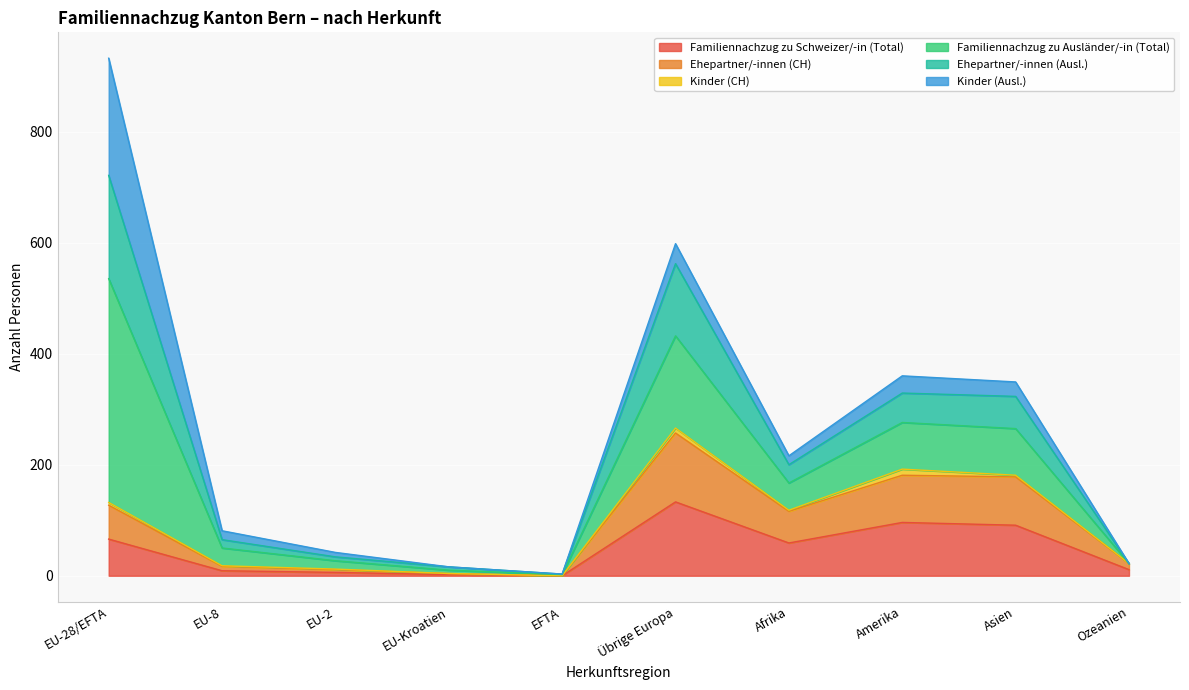

Where does the Familiennachzug zu Schweizer/-in (Total) series first go above 59?

EU-28/EFTA